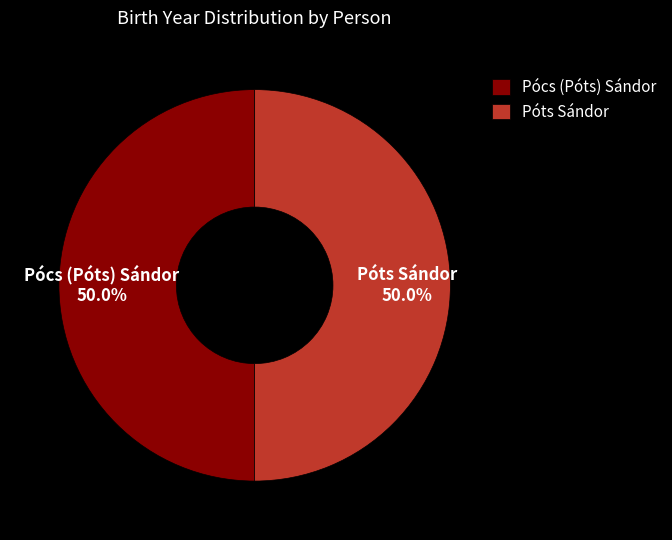

What is the ratio of the value at Pócs (Póts) Sándor to the value at Póts Sándor?

1.0